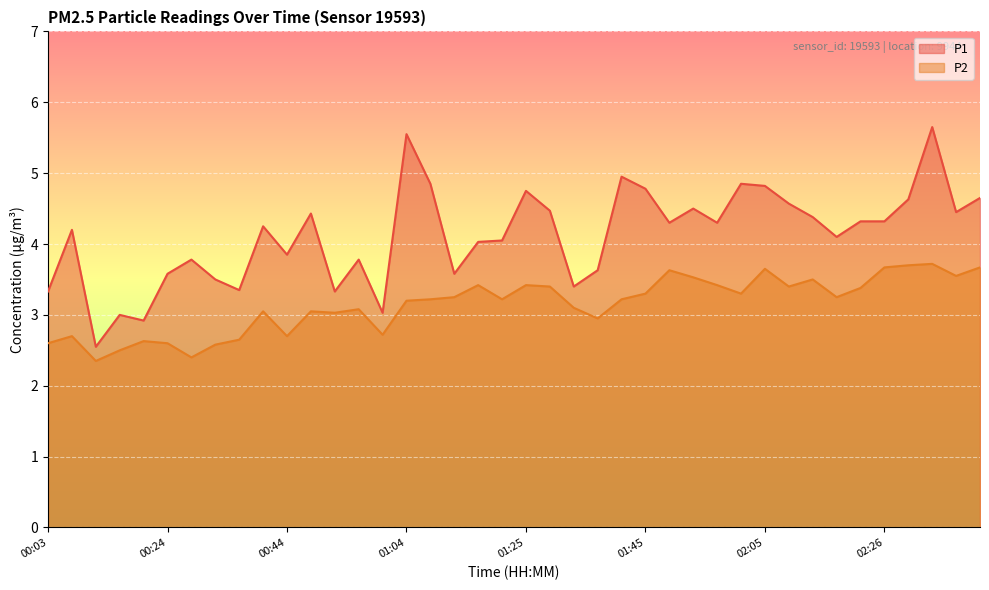

Reading left to right, what are all the values shown in this chart?

P1: 3.3	4.2	2.5	3.0	2.9	3.6	3.8	3.5	3.4	4.2	3.9	4.4	3.3	3.8	3.0	5.5	4.8	3.6	4.0	4.0	4.8	4.5	3.4	3.6	5.0	4.8	4.3	4.5	4.3	4.8	4.8	4.6	4.4	4.1	4.3	4.3	4.6	5.7	4.5	4.7
P2: 2.6	2.7	2.4	2.5	2.6	2.6	2.4	2.6	2.6	3.0	2.7	3.0	3.0	3.1	2.7	3.2	3.2	3.2	3.4	3.2	3.4	3.4	3.1	3.0	3.2	3.3	3.6	3.5	3.4	3.3	3.6	3.4	3.5	3.2	3.4	3.7	3.7	3.7	3.5	3.7